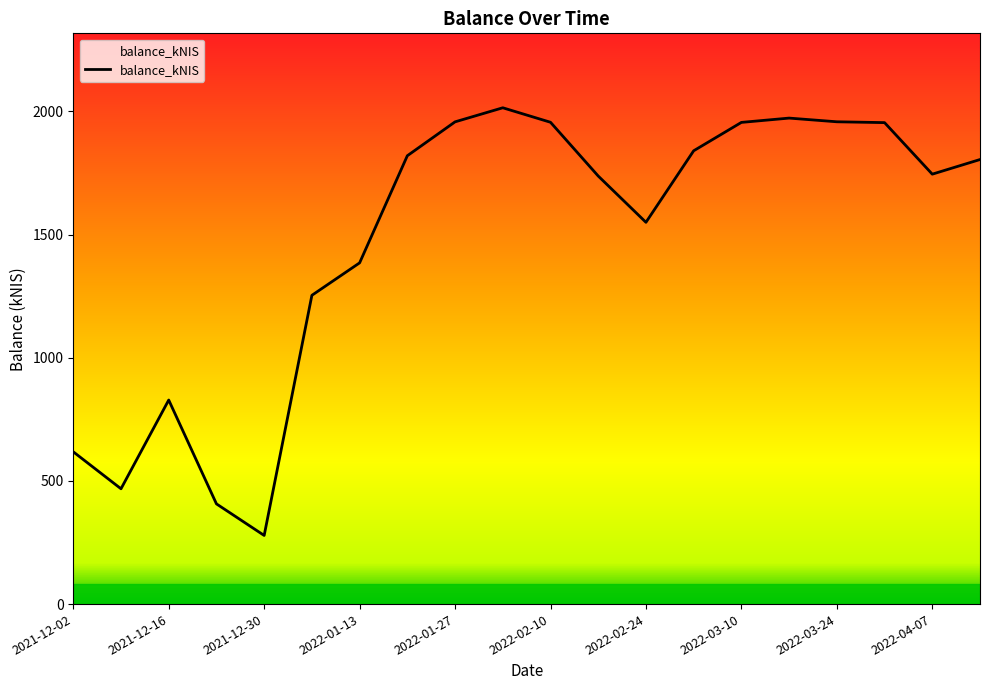

What is the greatest value displayed?

2014.6